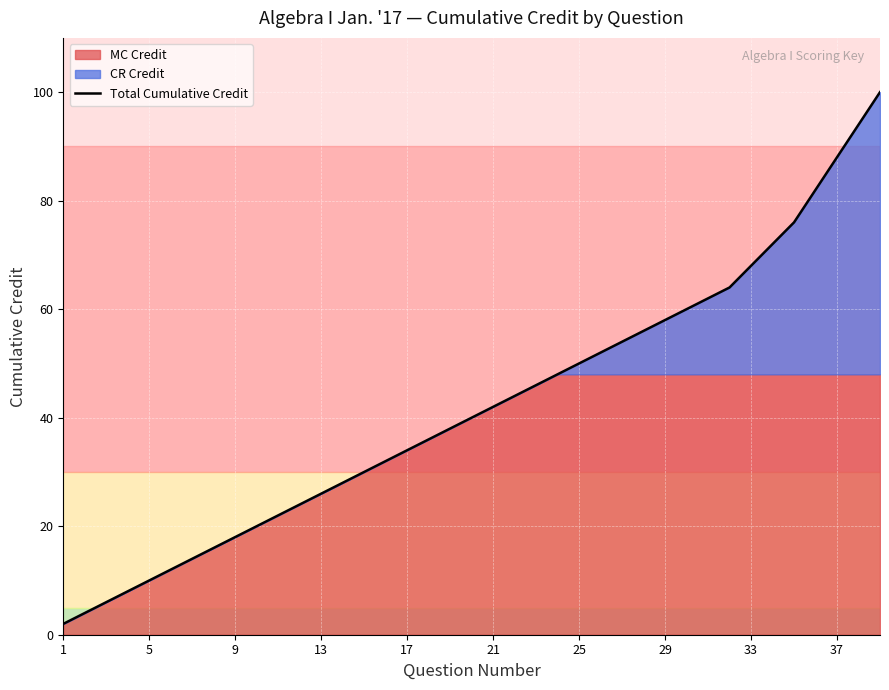

At which category does the chart reach its minimum across all series?

1